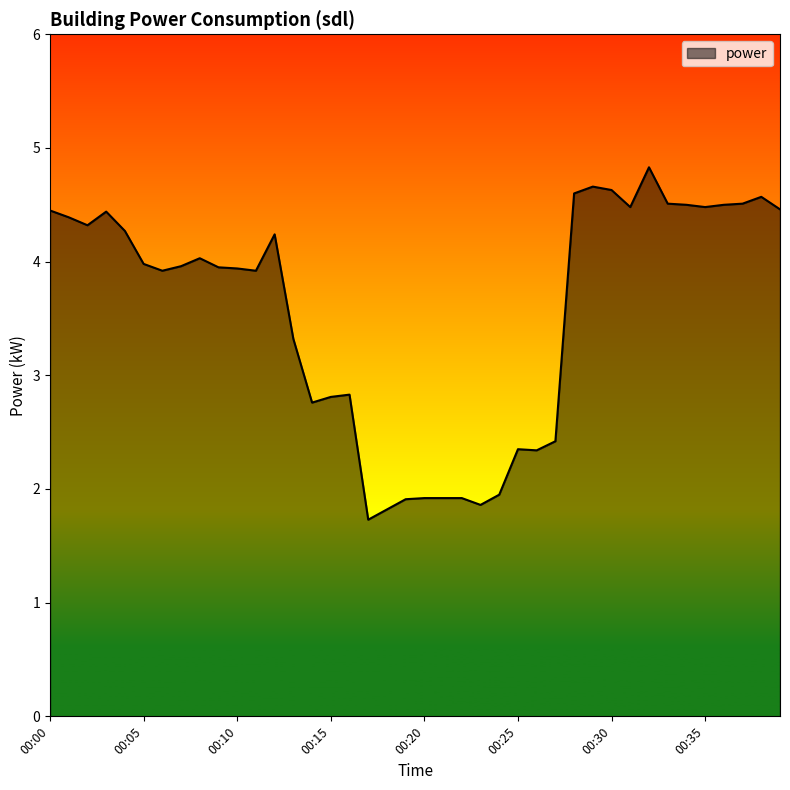

What is the maximum value shown in the chart?

4.8